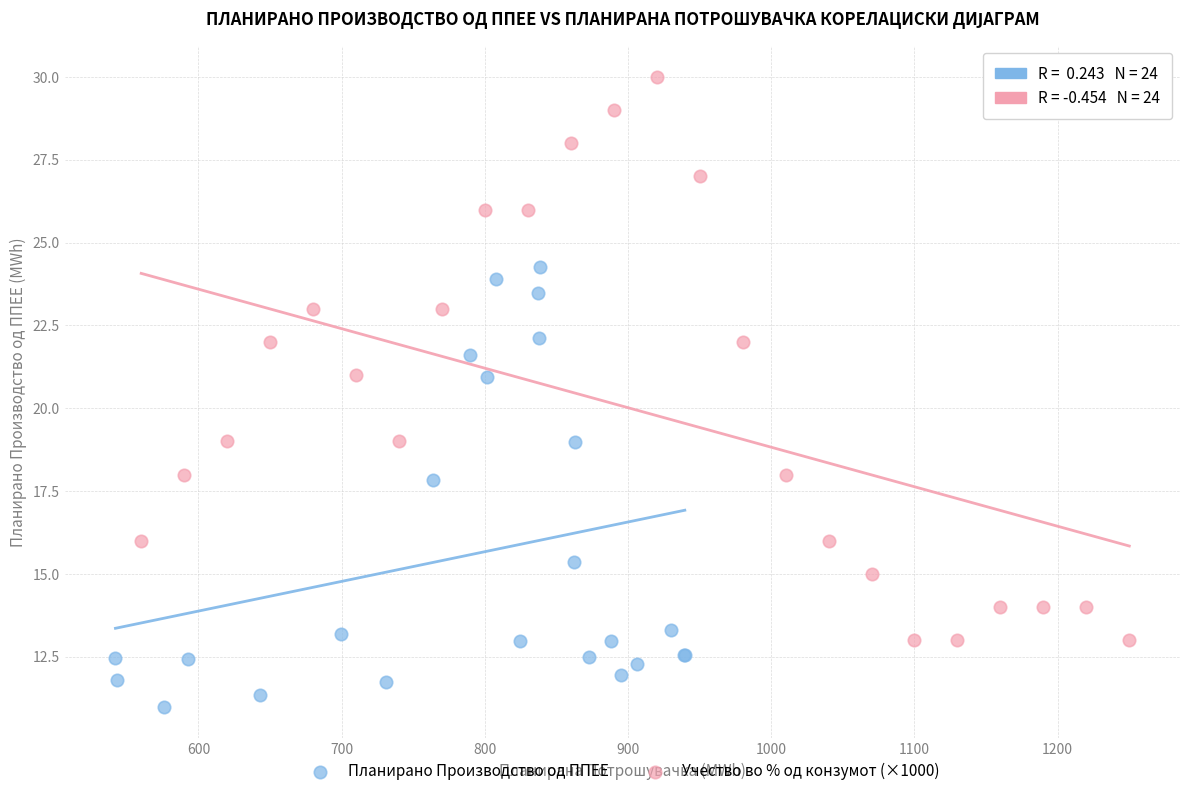

Which series has the largest Y range (max minus min)?

Учество во % од конзумот (×1000)